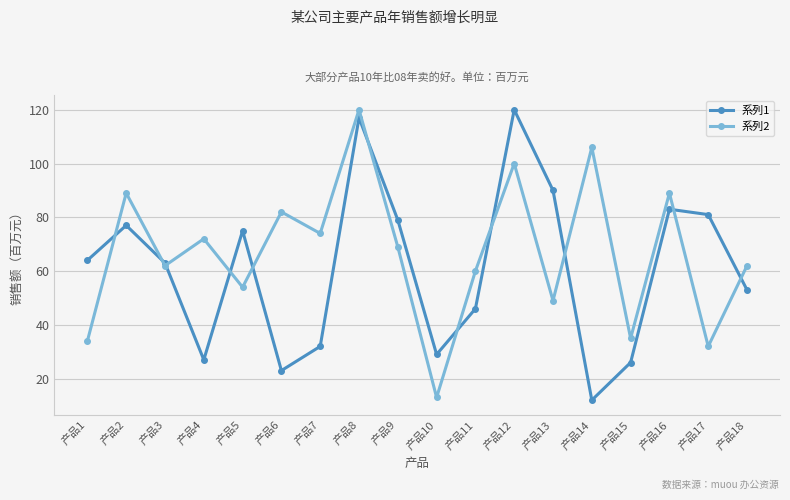

Between 产品3 and 产品8, which series saw the biggest shift?

系列2